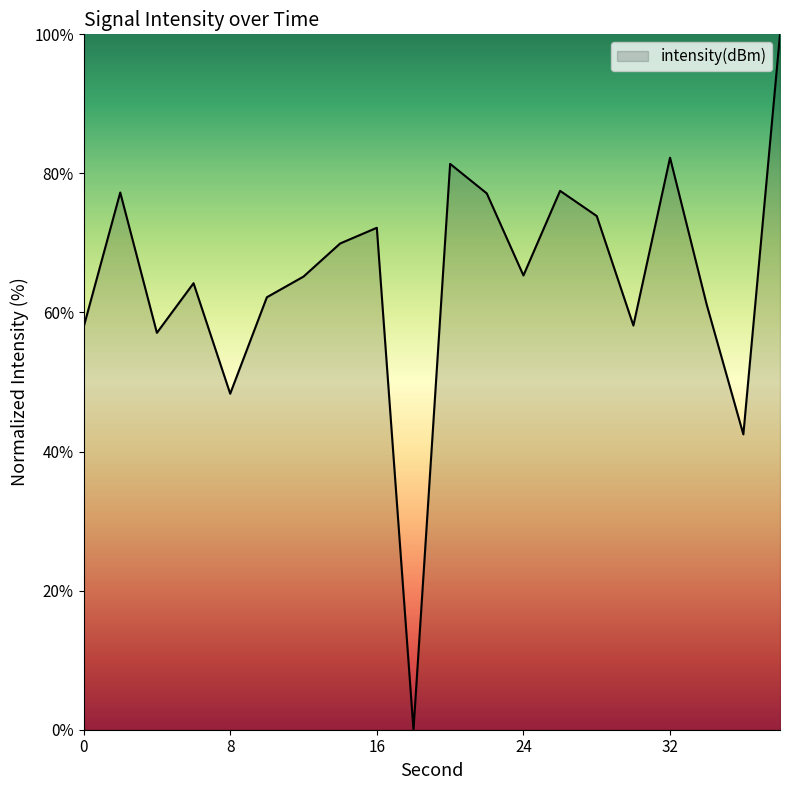

Count the number of categories in the chart.

20